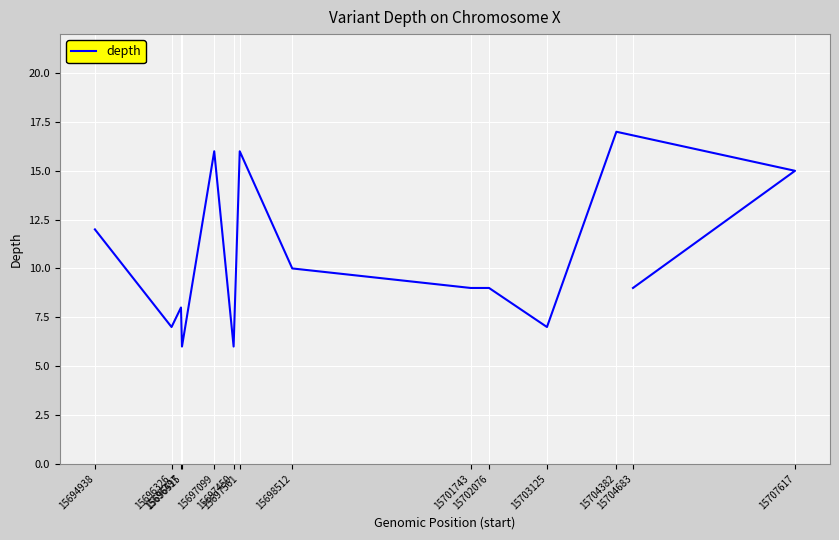

Where is the first local minimum?

15696326